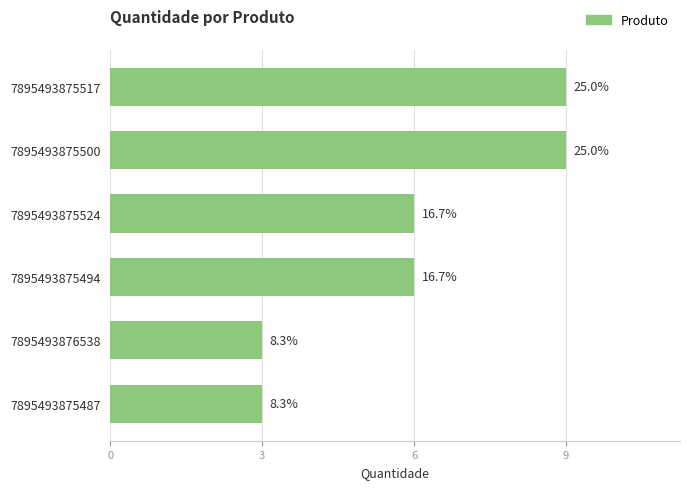

How many bars are there in total?

6